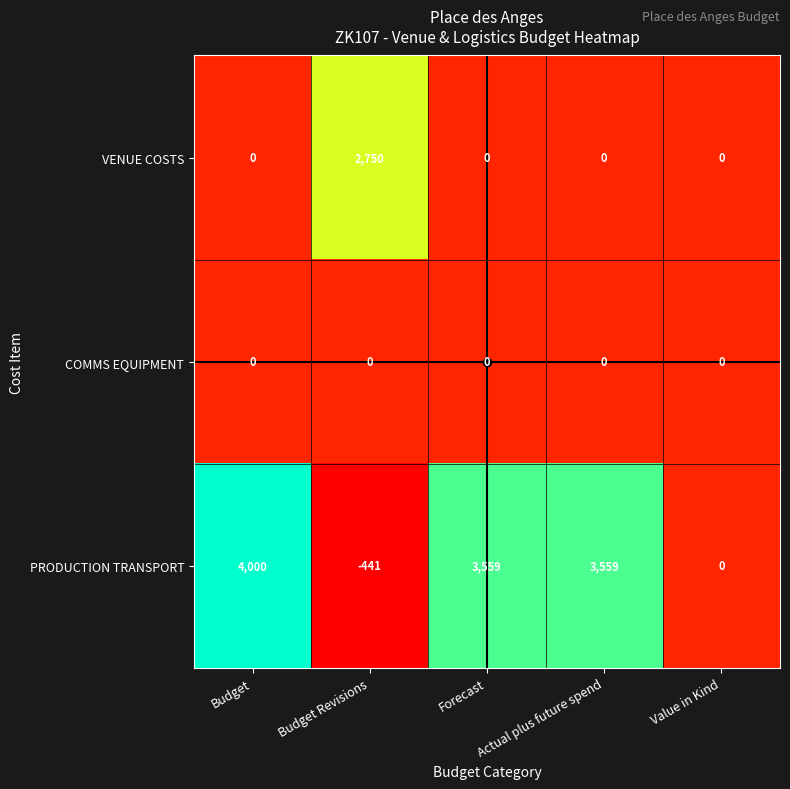

Which series has the widest spread of values?

PRODUCTION TRANSPORT